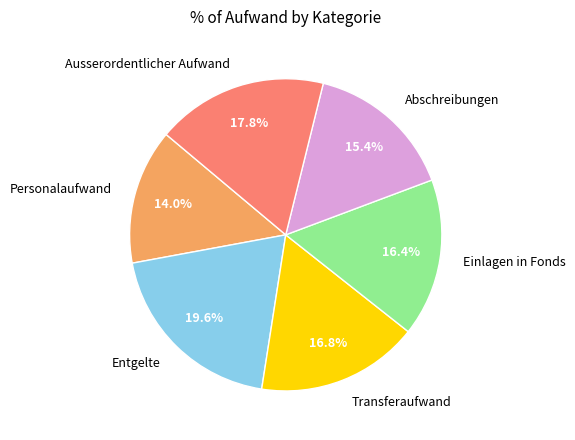

Does any single category account for the majority?

No